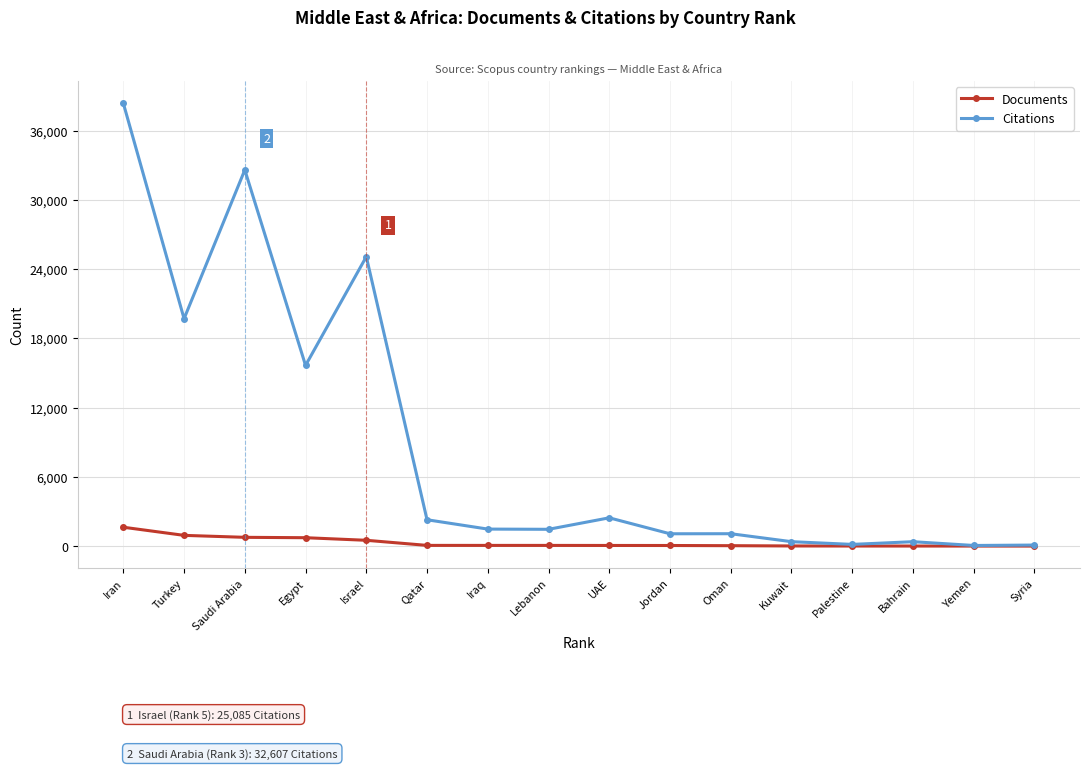

Which series has the widest spread of values?

Citations